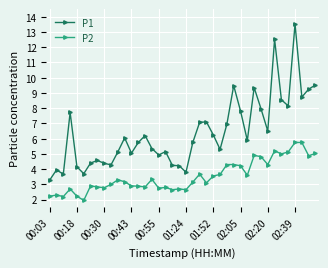

True or false: P2 and P1 cross at least once.

False